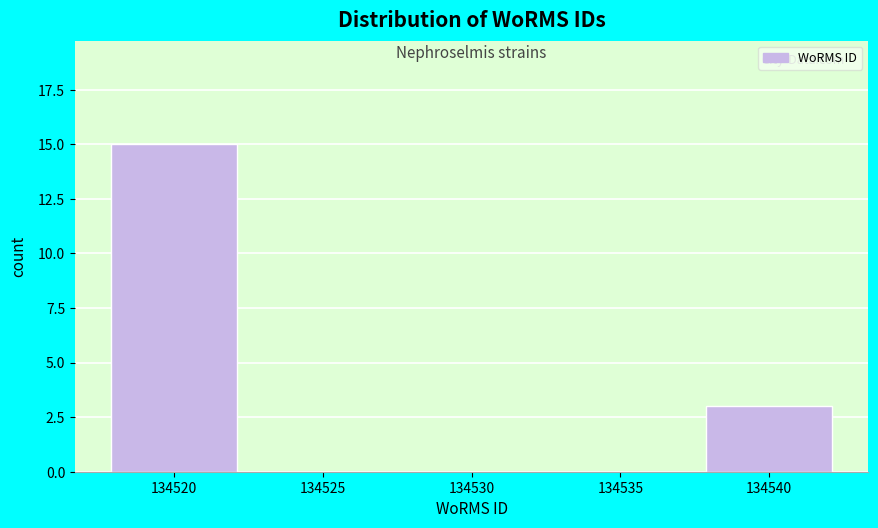

Reading left to right, extract all data points from this chart.

134520=15	134525=0	134530=0	134535=0	134540=3